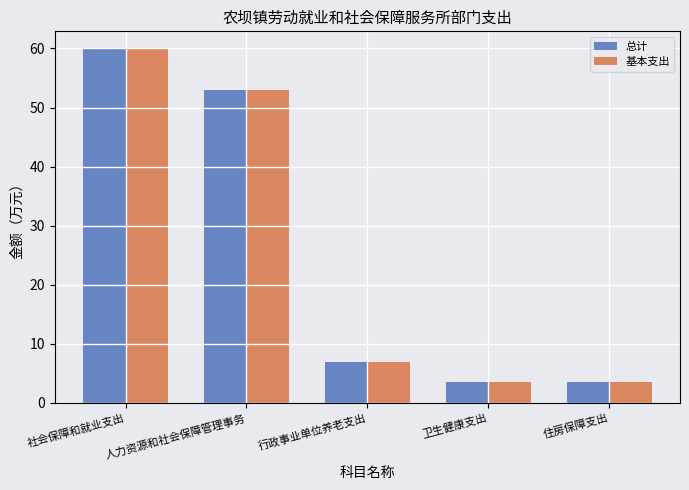

What is the sum of all 总计 values?

126.8